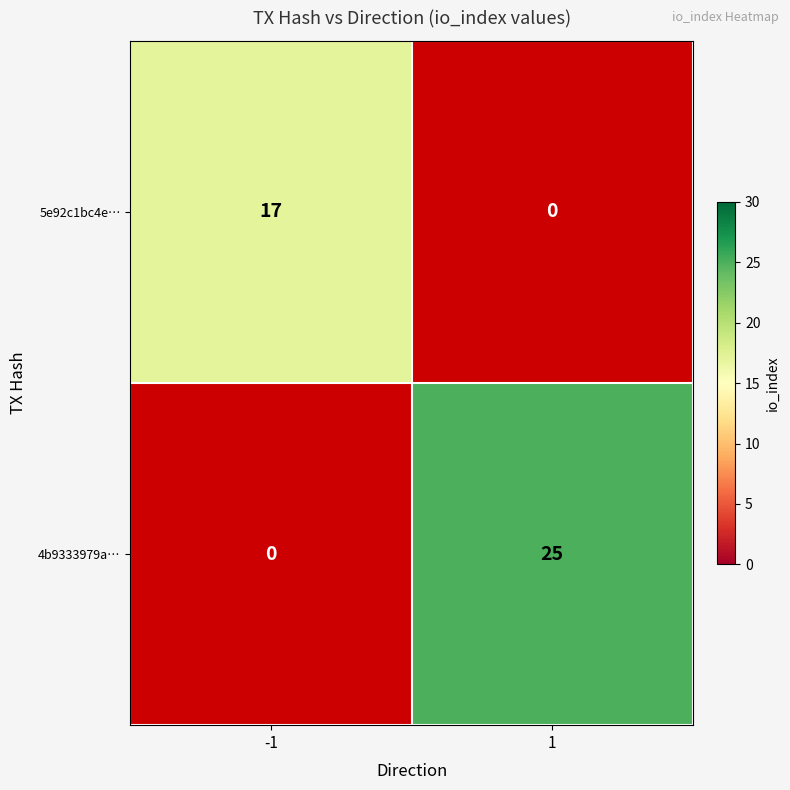

List the series in order of their overall mean, highest first.

4b9333979a…, 5e92c1bc4e…